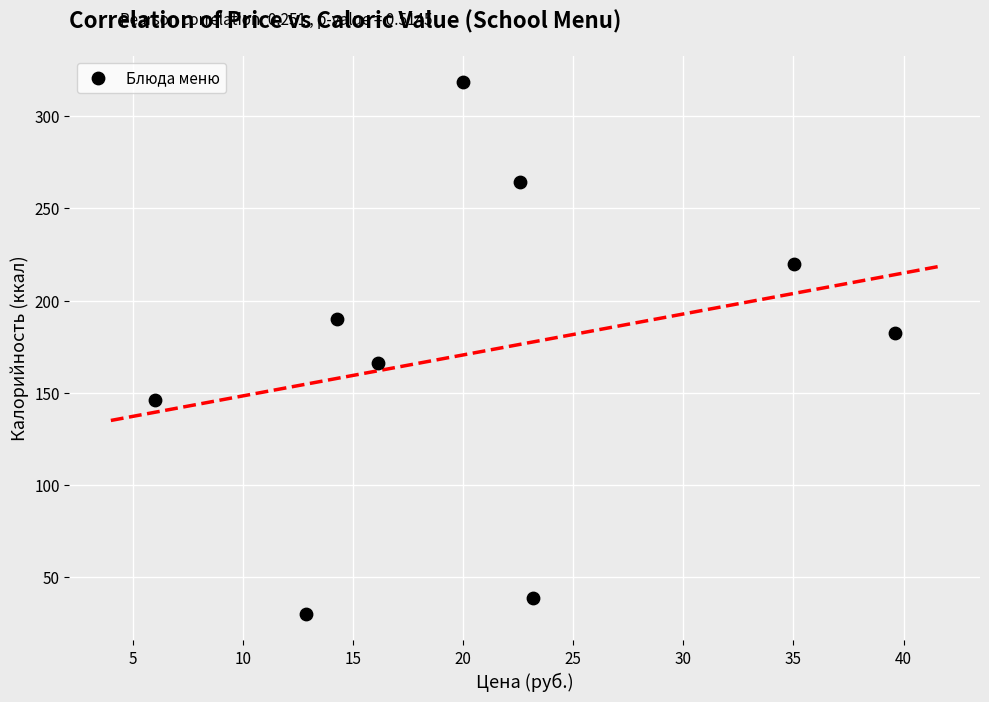

What is the range of X values (max minus min)?

33.6